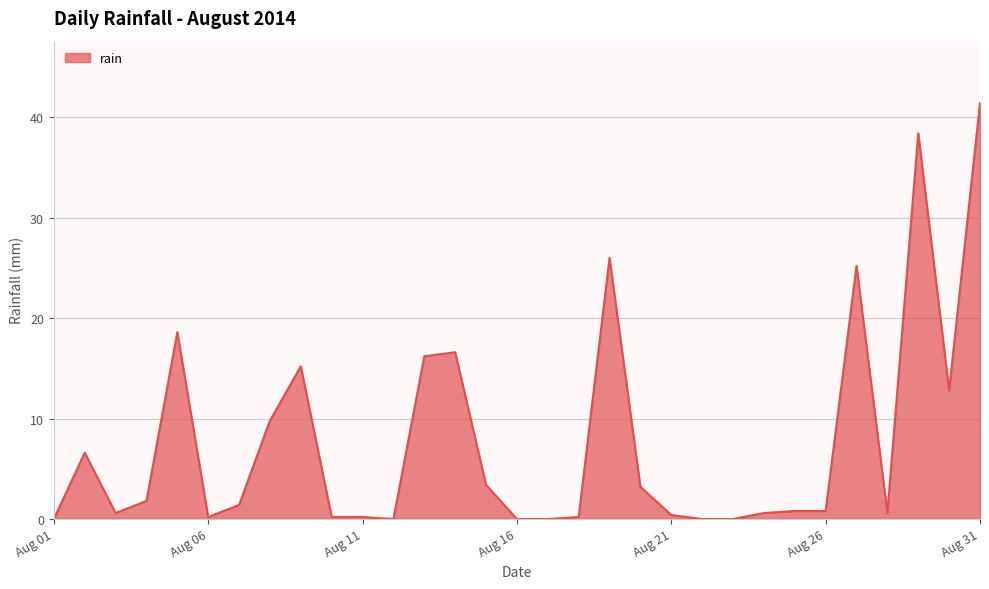

What is the maximum value shown in the chart?

41.4